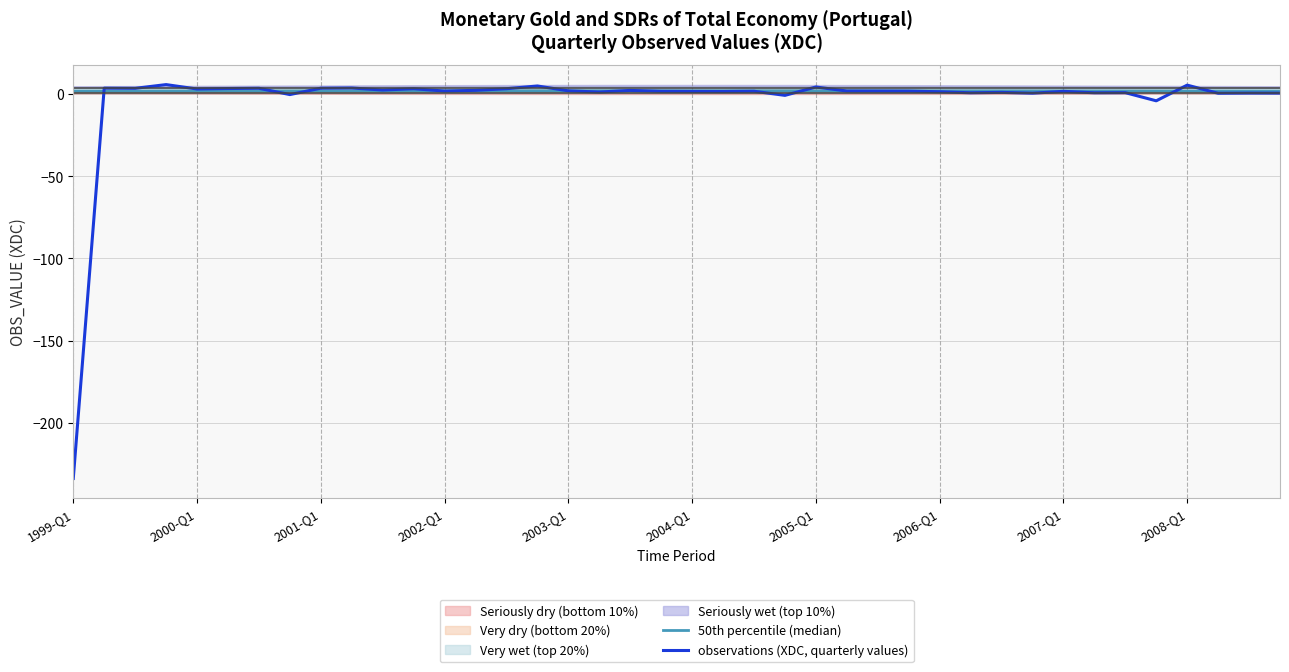

What is the lowest value of the observations (XDC, quarterly values) series?

-233.7